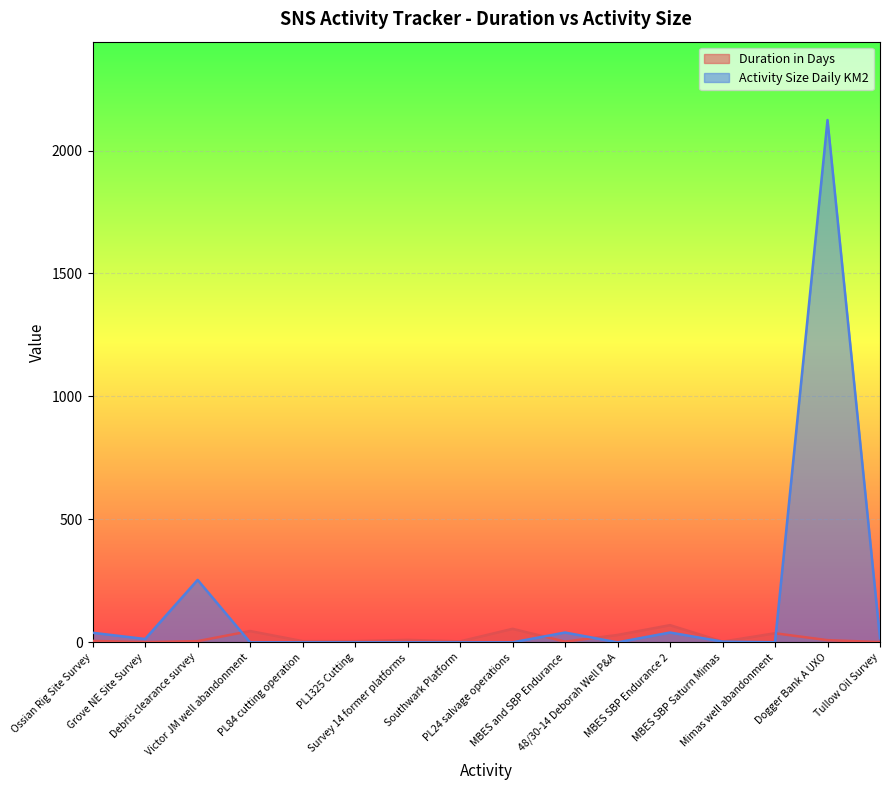

What is the sum of all Activity Size Daily KM2 values?

2531.5